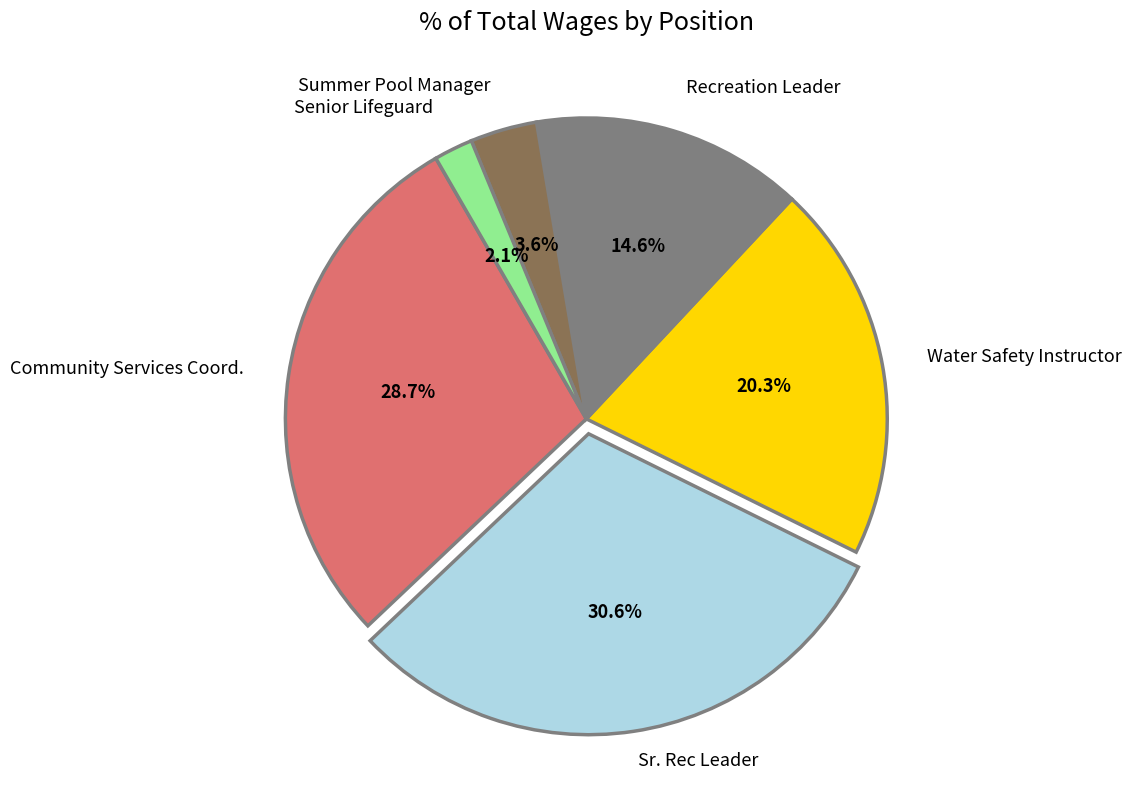

Does any single category account for the majority?

No